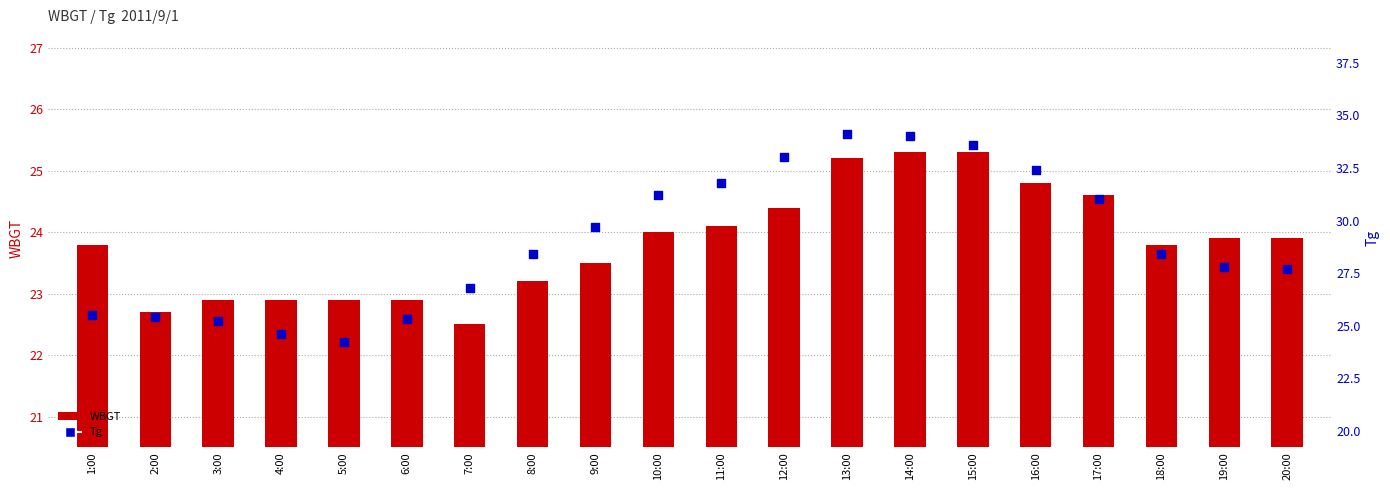

At how many categories does at least one series exceed 23?

20